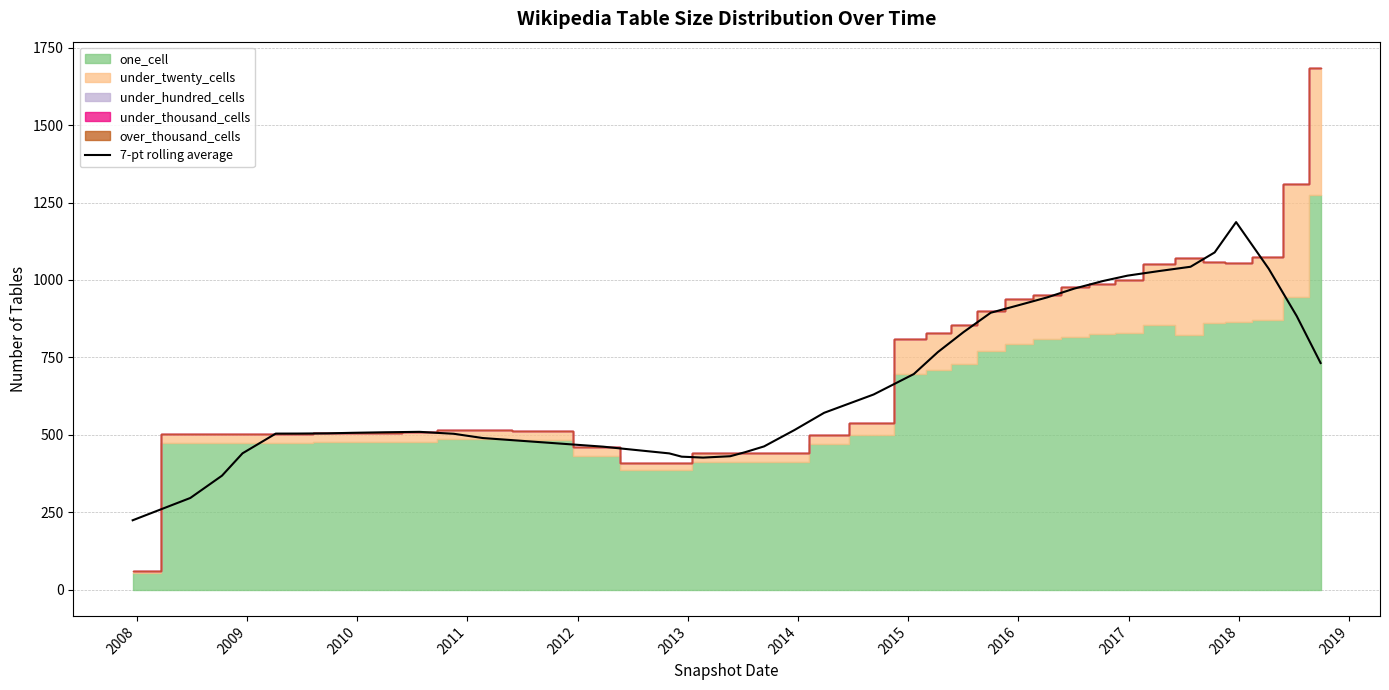

What is the smallest value displayed?

224.4